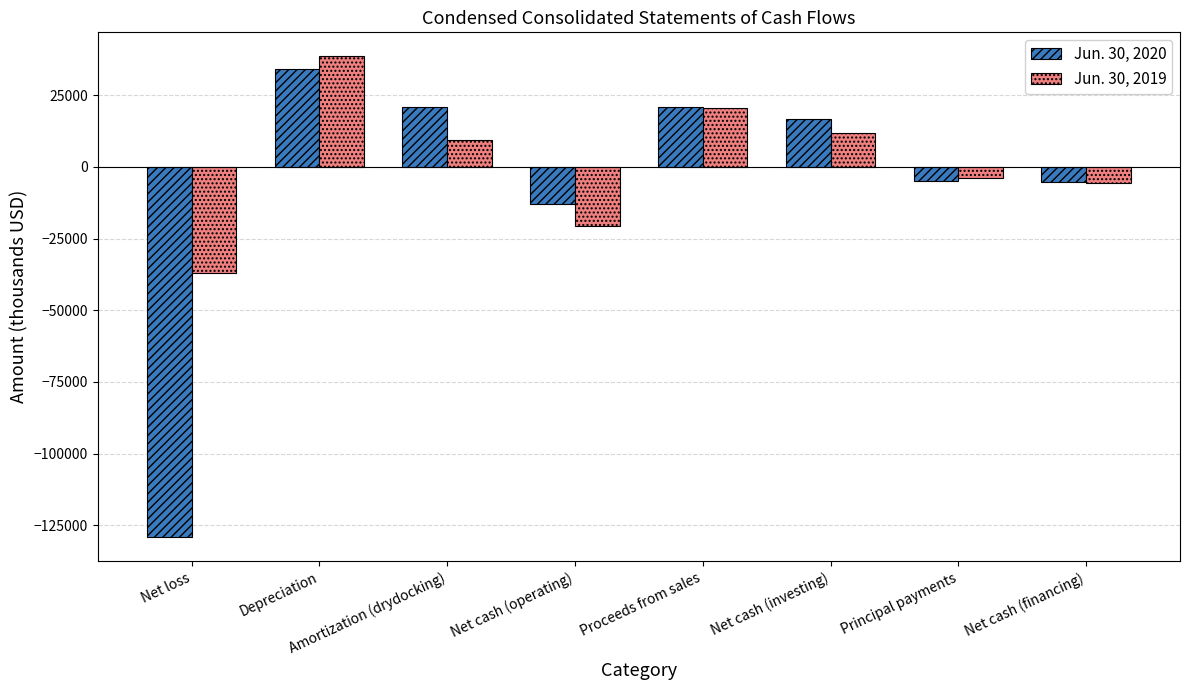

Which series has the largest range (max minus min)?

Jun. 30, 2020